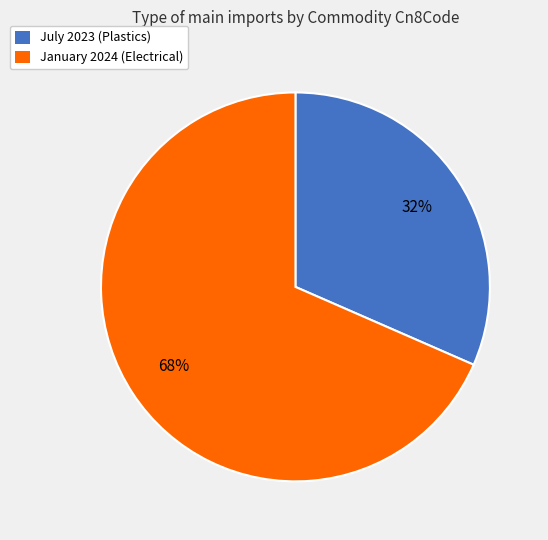

Do January 2024 (Electrical) and July 2023 (Plastics) together represent more than half of the pie?

Yes